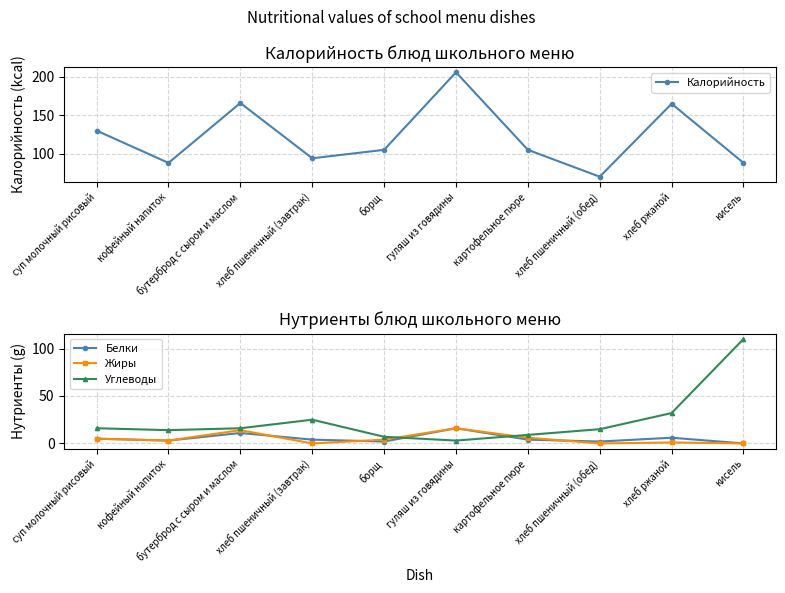

Which series has the largest total across all categories?

Калорийность